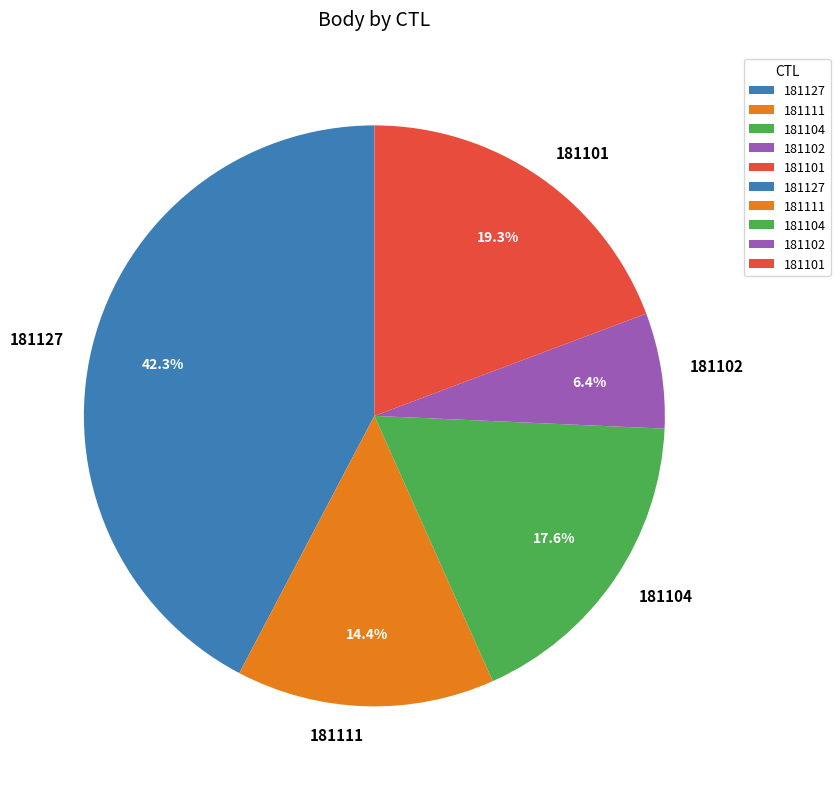

To the nearest percent, what is the difference between the 181104 and 181102 slice percentages?

11%